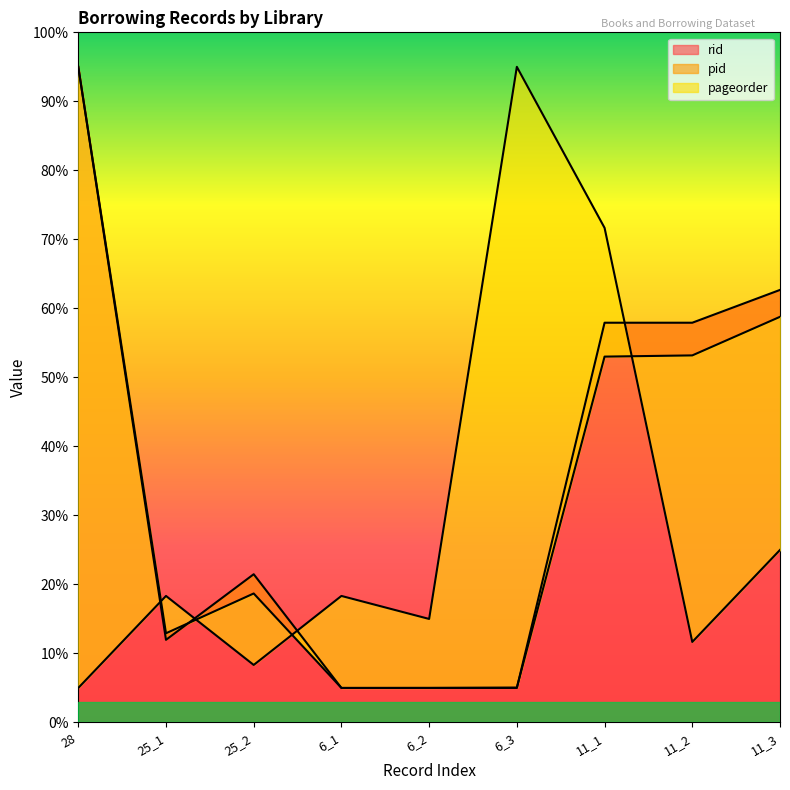

Reading left to right, list all the values displayed in this chart.

rid: 28=95.0	25_1=12.0	25_2=21.5	6_1=5.0	6_2=5.0	6_3=5.0	11_1=57.9	11_2=57.9	11_3=62.7
pid: 28=95.0	25_1=12.9	25_2=18.7	6_1=5.0	6_2=5.0	6_3=5.1	11_1=53.0	11_2=53.2	11_3=58.8
pageorder: 28=5.0	25_1=18.3	25_2=8.3	6_1=18.3	6_2=15.0	6_3=95.0	11_1=71.7	11_2=11.7	11_3=25.0